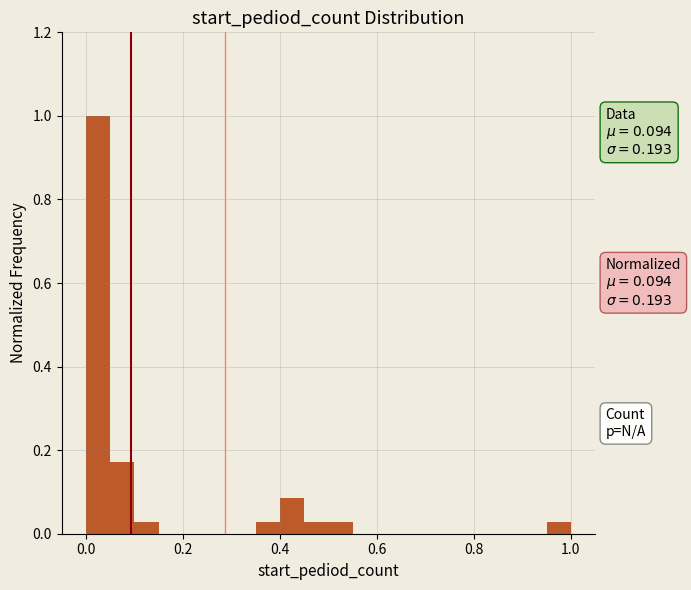

Around what value on the x-axis is the tallest bar? Give the approximate position of its centre, as read against the axis.

0.02